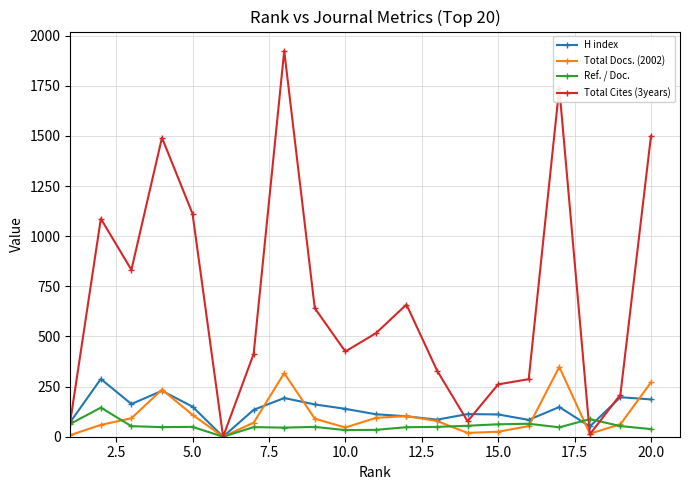

Which series has the largest total across all categories?

Total Cites (3years)